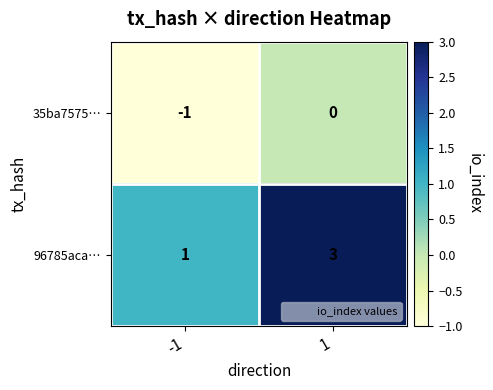

Which category has the lowest value across all series?

-1